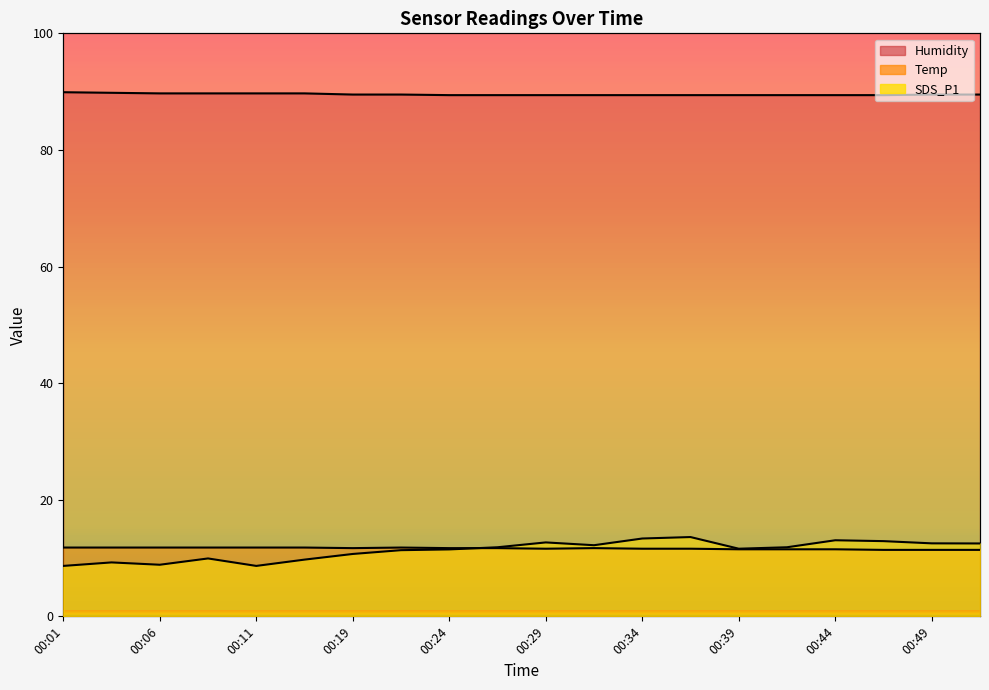

Where is SDS_P1 nearest to the value 11?

00:19